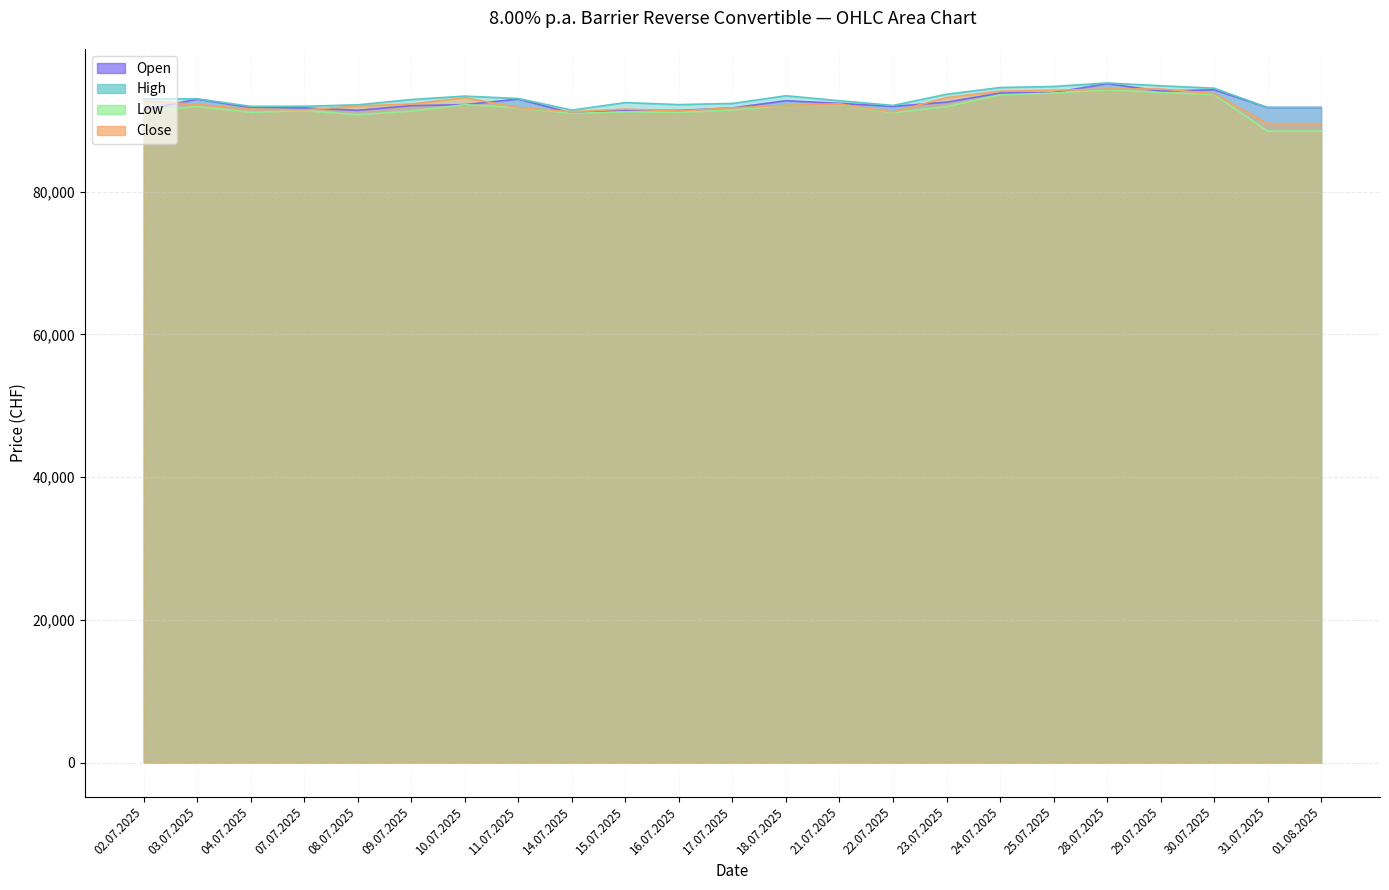

What value does the High series have at 09.07.2025?

92910